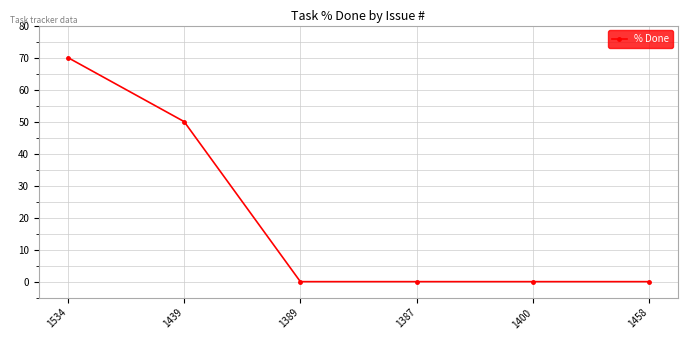

What is the sum of the values at 1439 and 1389?

50